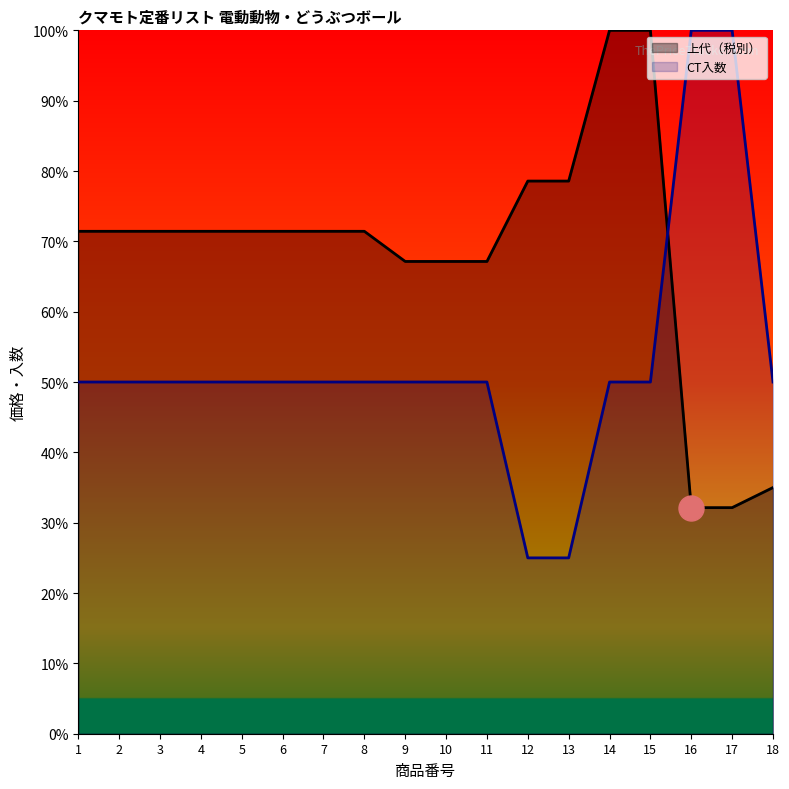

Between 9 and 1, which is larger?

1